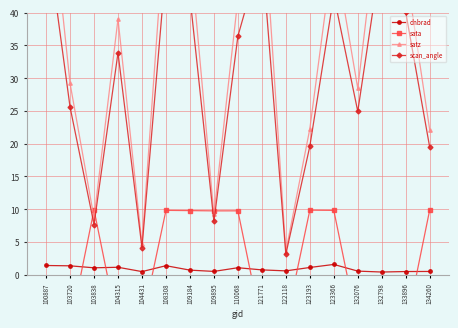

At which category does the chart reach its peak across all series?

100887